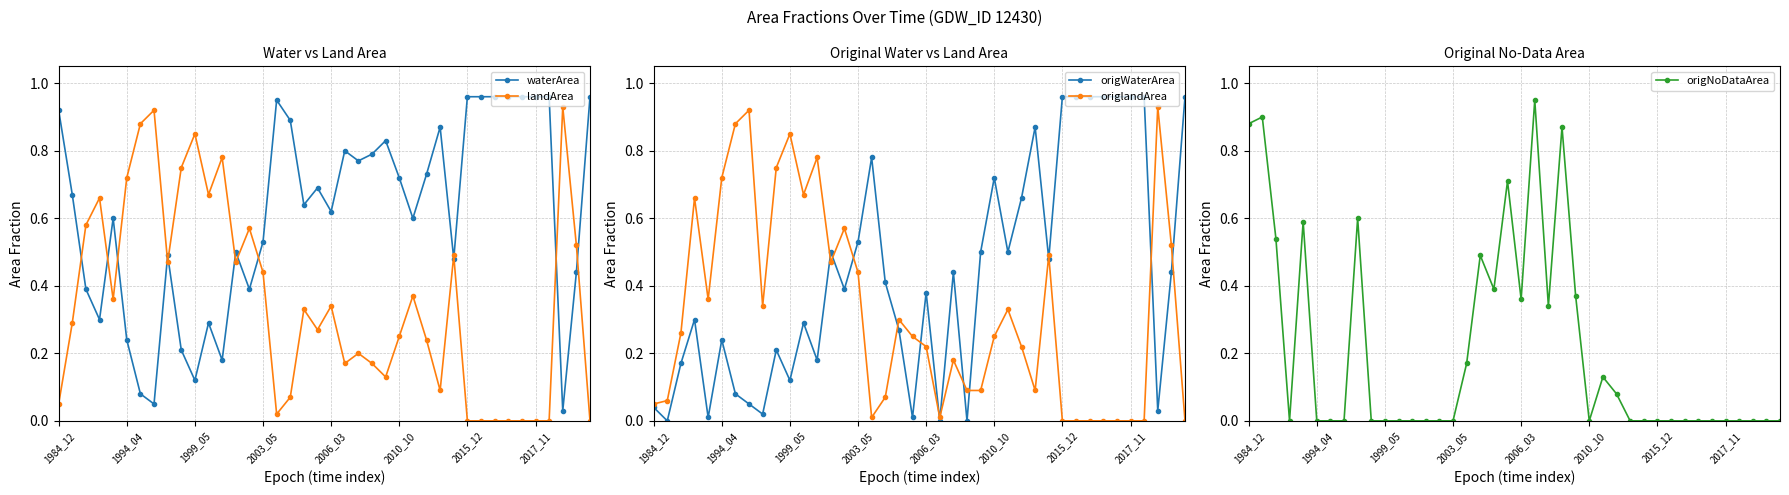

At how many categories does at least one series exceed 0?

40